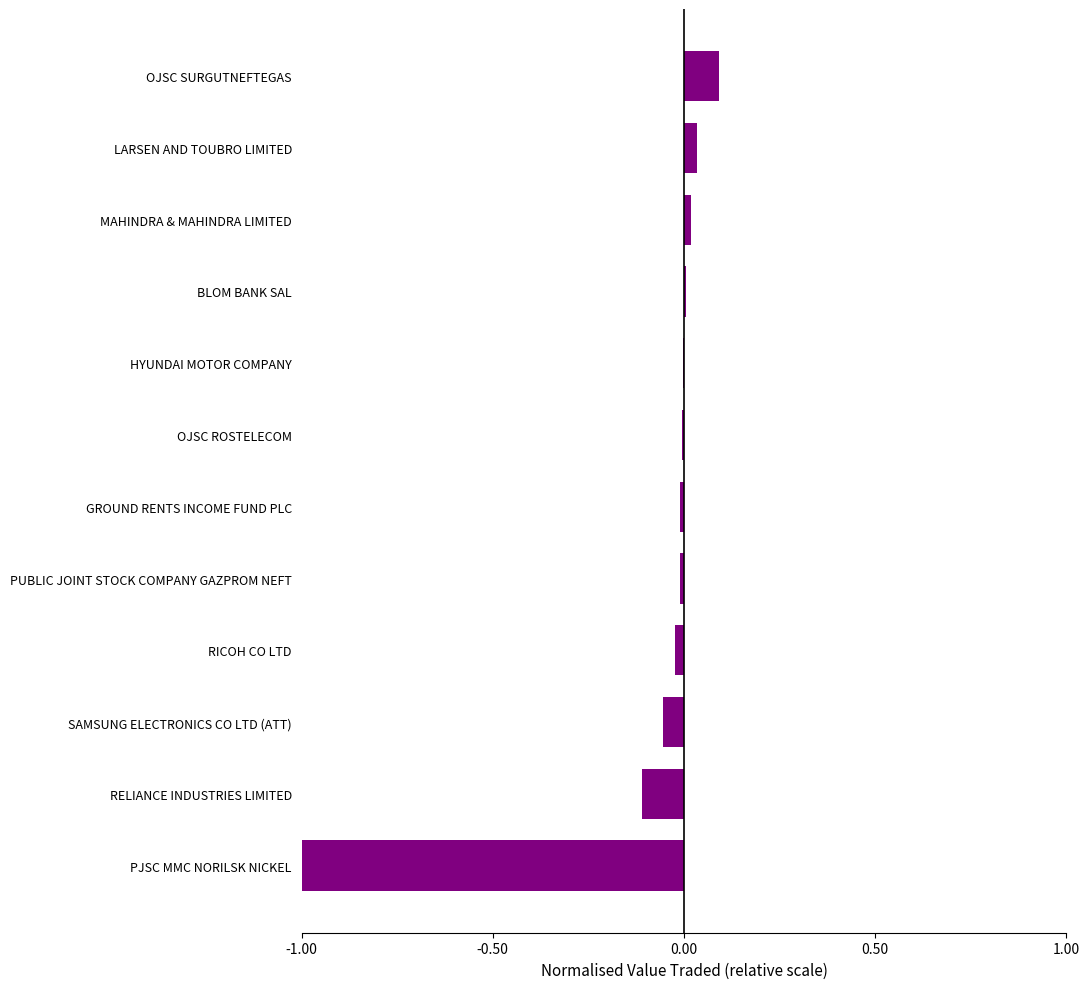

At which category does the chart reach its peak across all series?

OJSC SURGUTNEFTEGAS